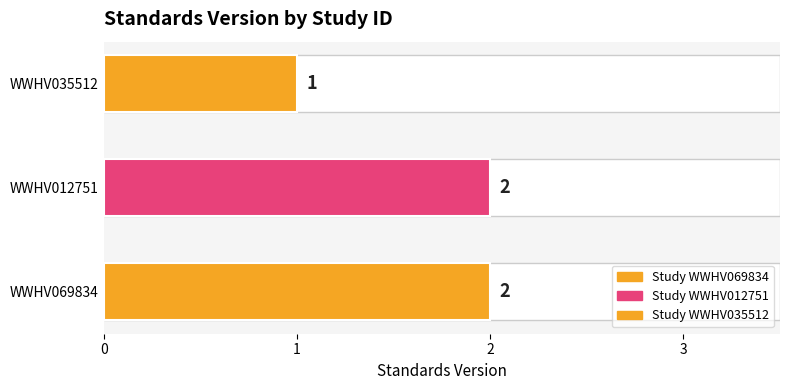

Does the chart contain stacked bars?

No